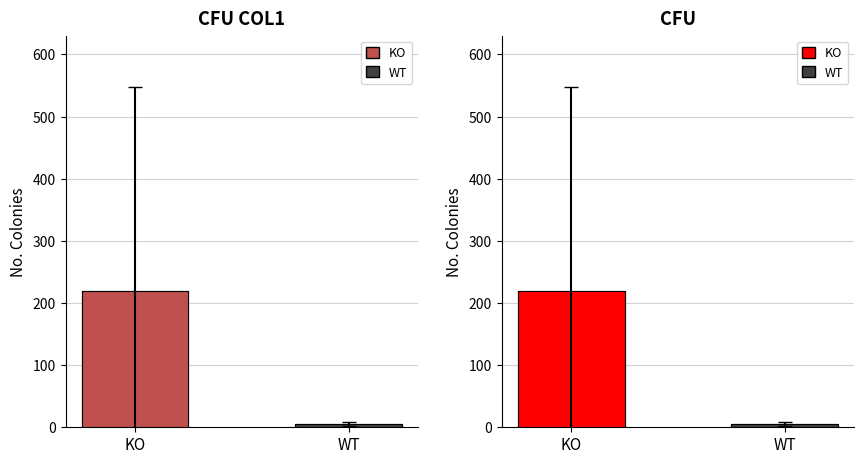

True or false: WT has a value of 5.5 at 9.

False